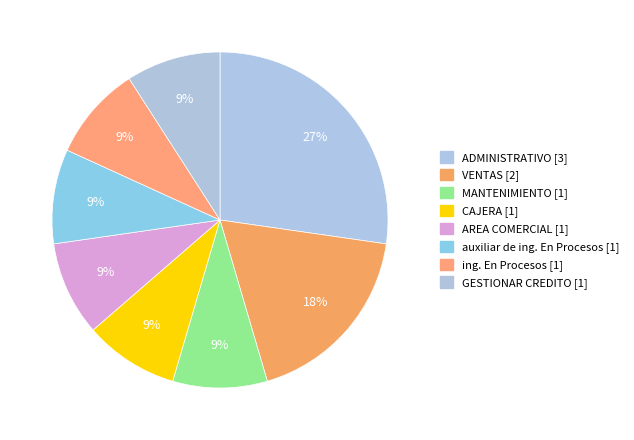

To the nearest percent, what is the average slice percentage?

12%